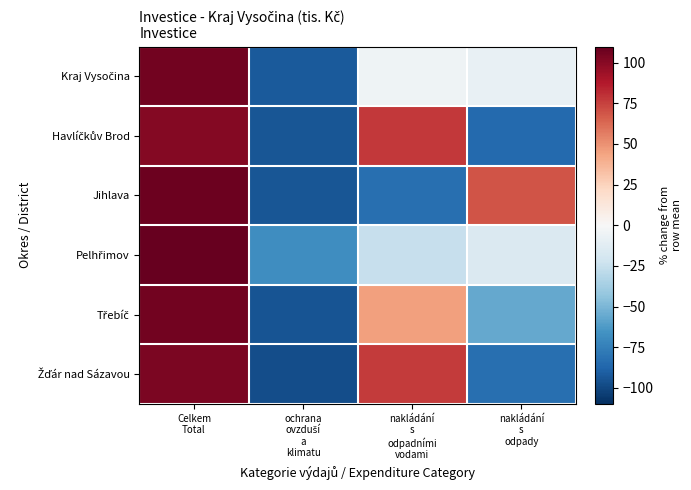

How many series are shown in this chart?

6